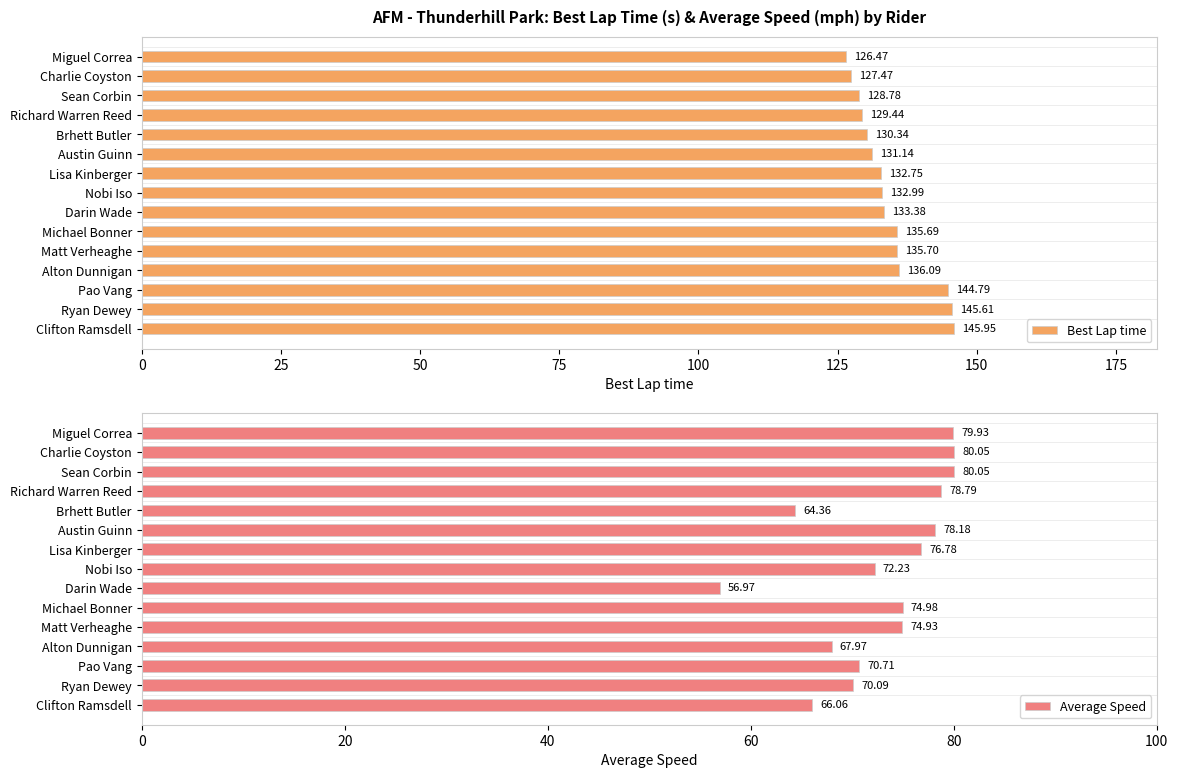

How many values in the Best Lap time series exceed 132?

9